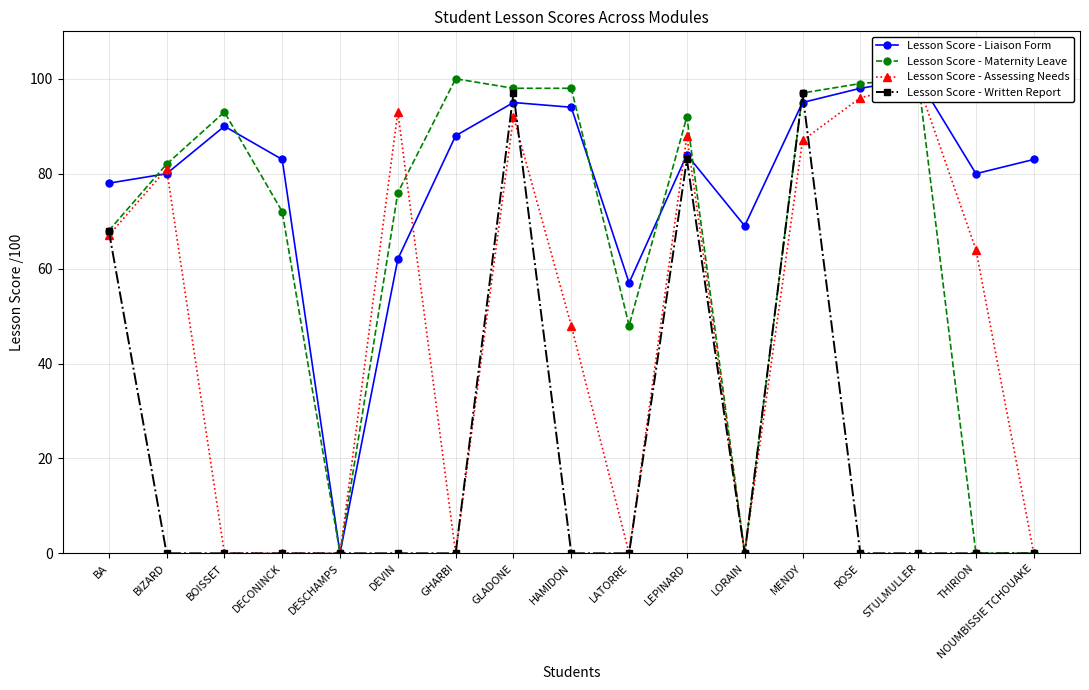

Does the chart have visible grid lines?

Yes